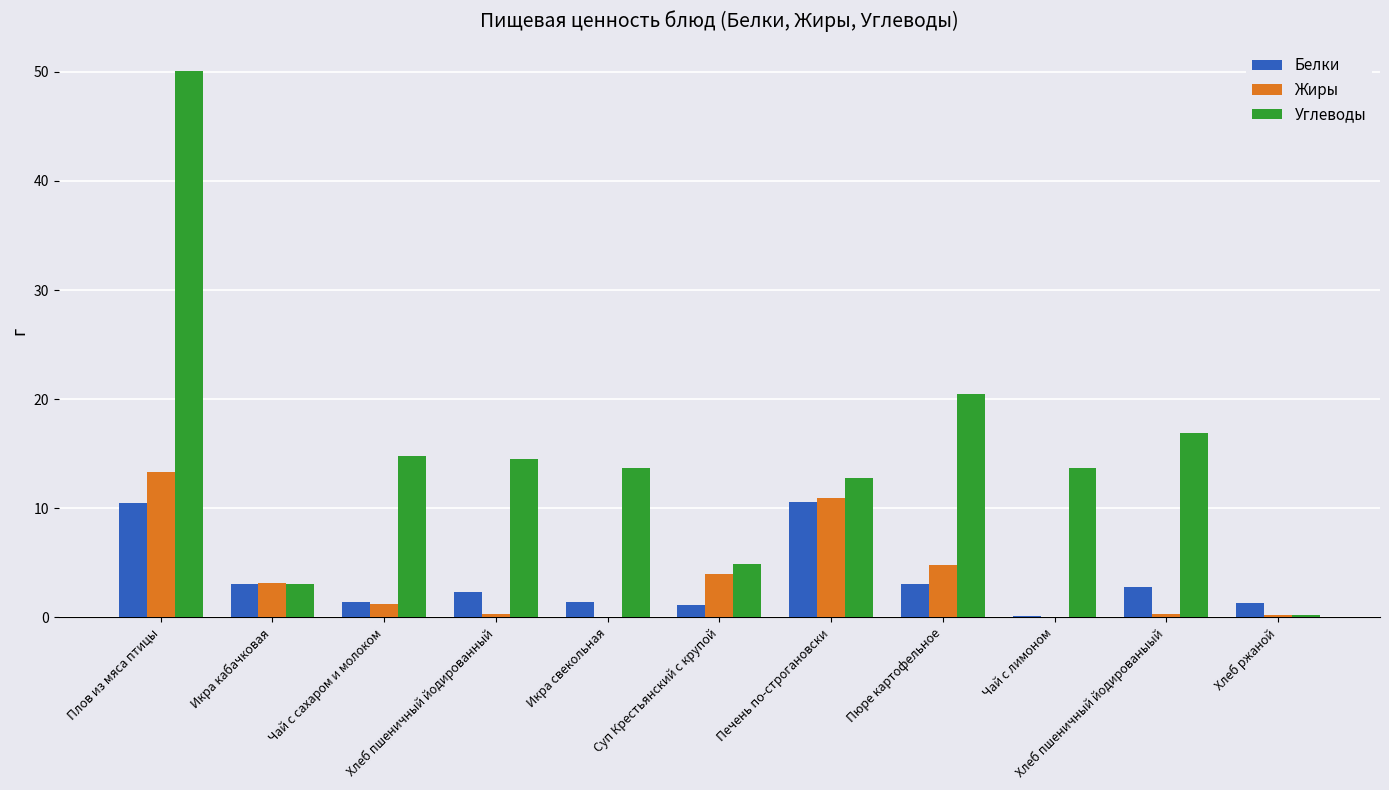

The value of Углеводы at Икра свекольная is 13.7. True or false?

True